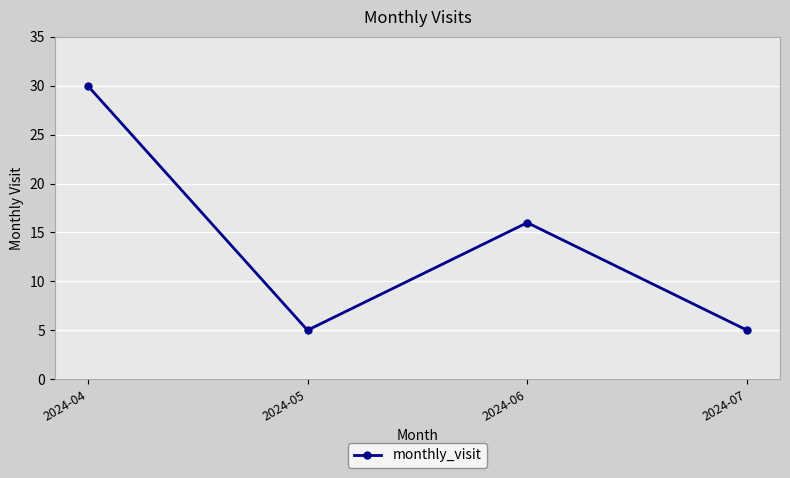

Which has a higher value, 2024-07 or 2024-04?

2024-04